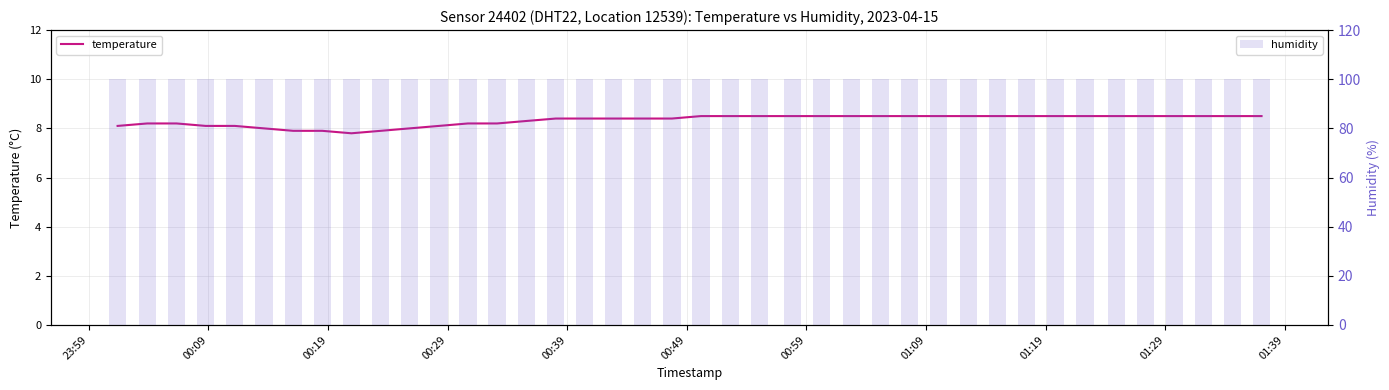

How many distinct data groups are displayed?

2